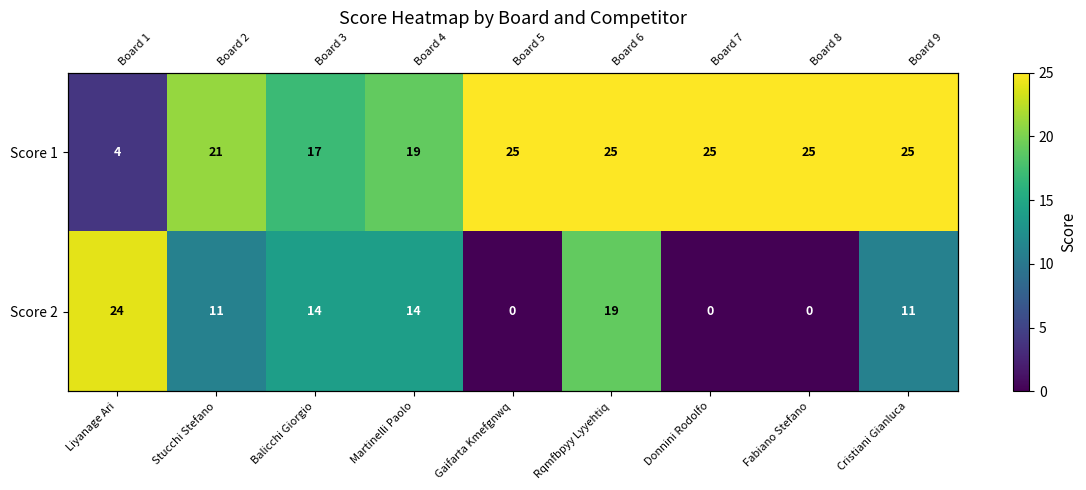

What is the difference between the maximum and minimum values in the Score 1 series?

21